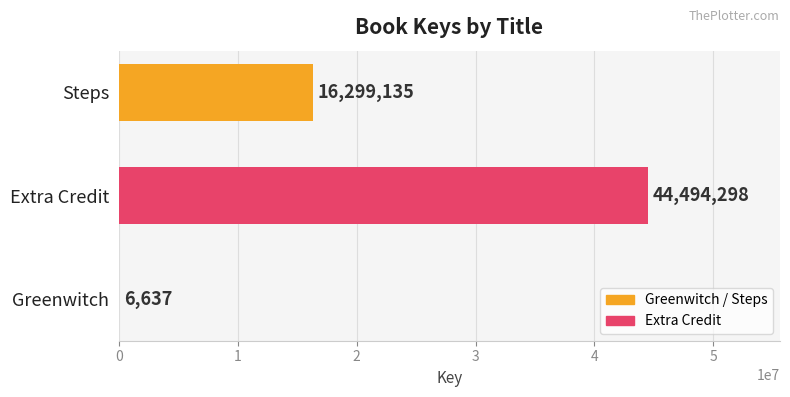

Are the bars grouped side by side (vs. stacked)?

No